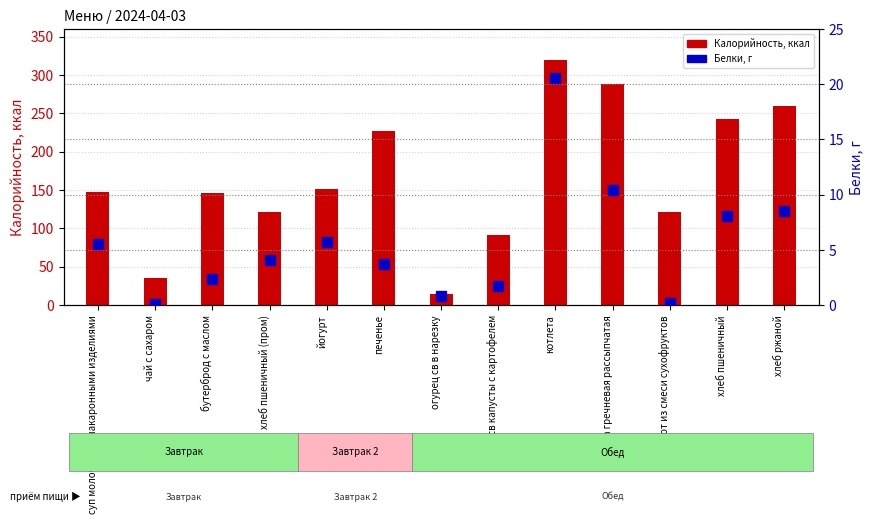

At хлеб ржаной, list the series in order from largest to smallest.

Калорийность, Белки, г